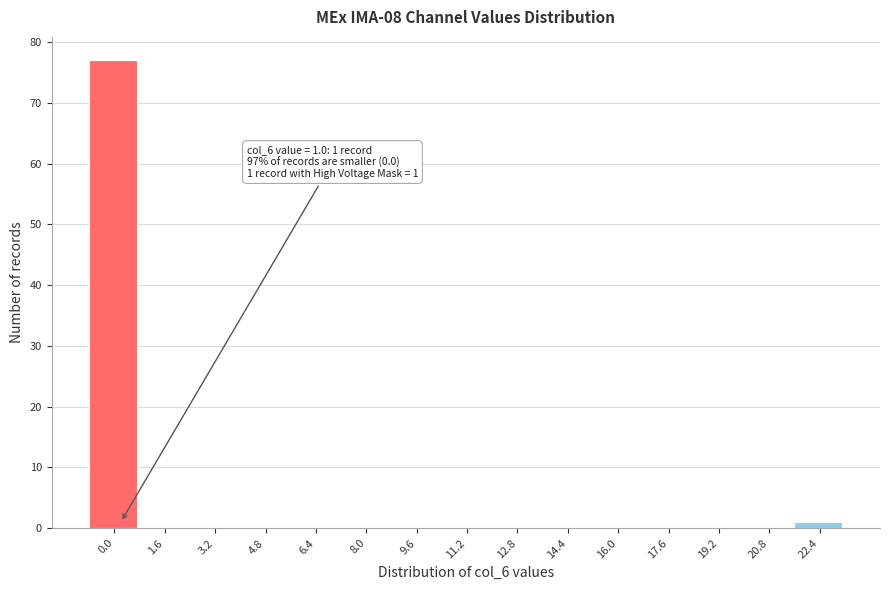

Reading left to right, transcribe all the data shown in this chart.

0.0=77	1.6=0	3.2=0	4.8=0	6.4=0	8.0=0	9.6=0	11.2=0	12.8=0	14.4=0	16.0=0	17.6=0	19.2=0	20.8=0	22.4=1